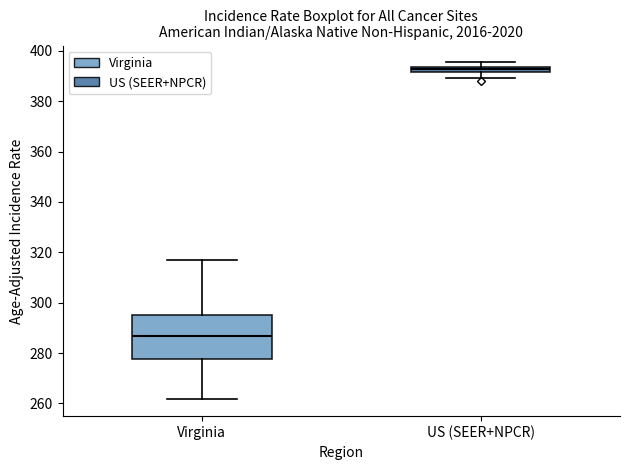

Which box has the lowest median line?

Virginia